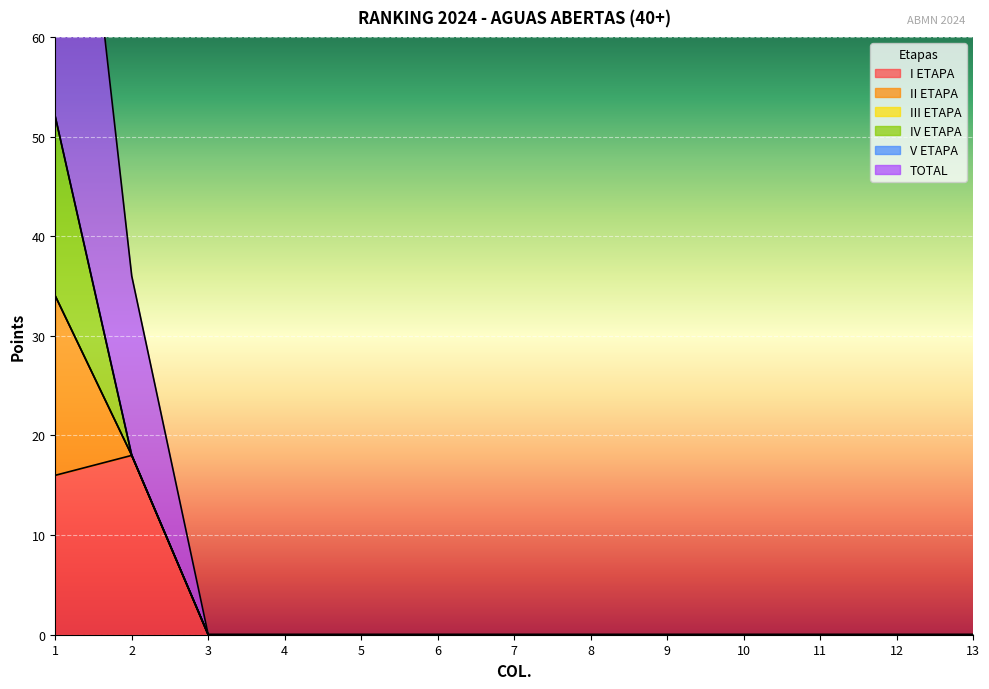

Reading left to right, extract all data points from this chart.

I ETAPA: 1=16	2=18	3=0	4=0	5=0	6=0	7=0	8=0	9=0	10=0	11=0	12=0	13=0
II ETAPA: 1=18	2=0	3=0	4=0	5=0	6=0	7=0	8=0	9=0	10=0	11=0	12=0	13=0
III ETAPA: 1=0	2=0	3=0	4=0	5=0	6=0	7=0	8=0	9=0	10=0	11=0	12=0	13=0
IV ETAPA: 1=18	2=0	3=0	4=0	5=0	6=0	7=0	8=0	9=0	10=0	11=0	12=0	13=0
V ETAPA: 1=0	2=0	3=0	4=0	5=0	6=0	7=0	8=0	9=0	10=0	11=0	12=0	13=0
TOTAL: 1=52	2=18	3=0	4=0	5=0	6=0	7=0	8=0	9=0	10=0	11=0	12=0	13=0